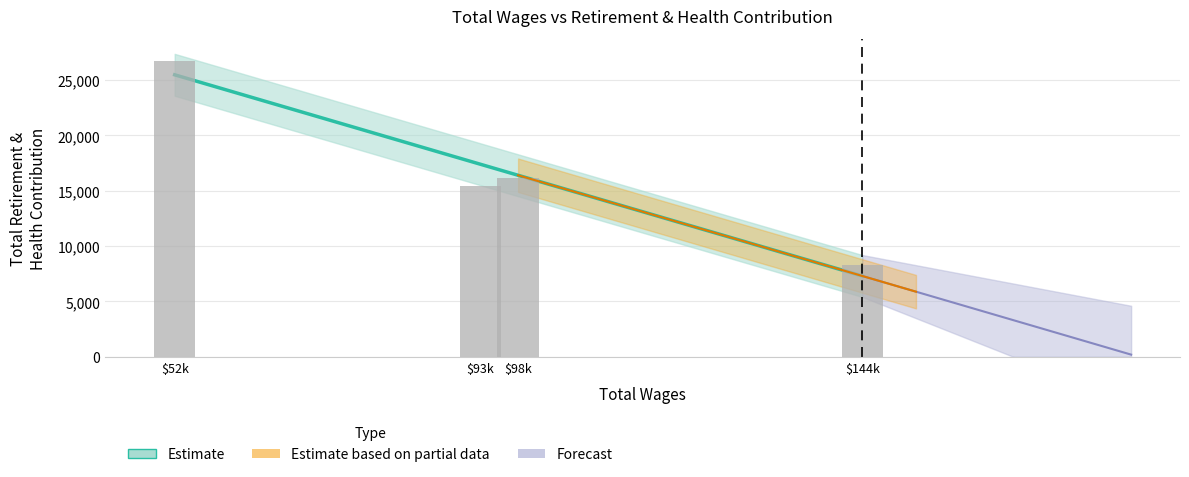

What is the ratio of the value at $98k to the value at $52k?

0.6